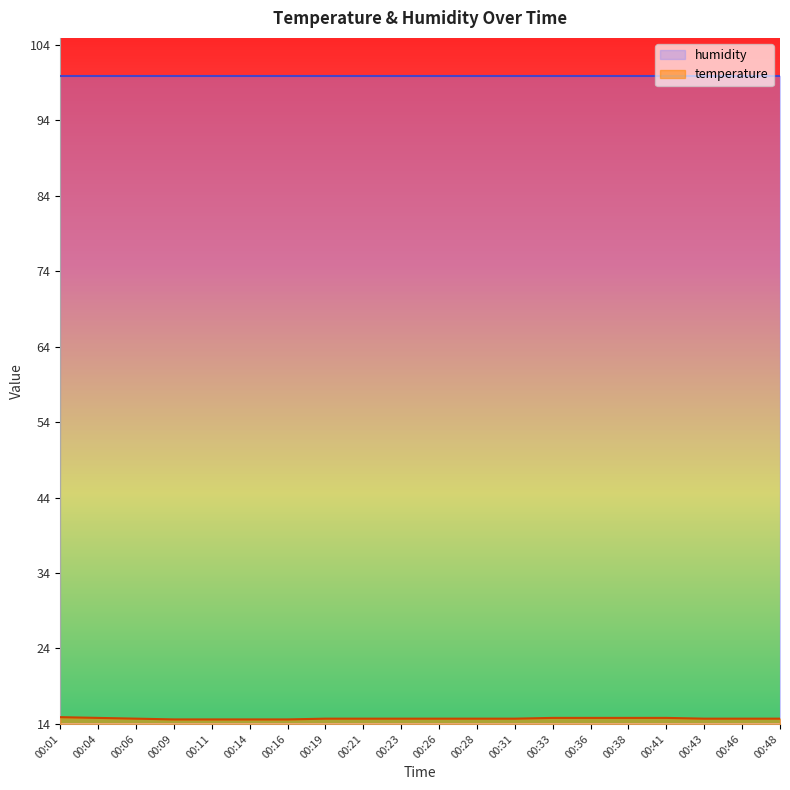

What is the value of the 12th point from the left?

14.7